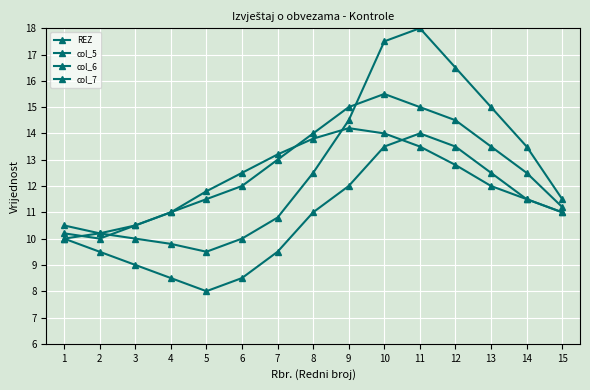

At how many categories does at least one series exceed 16?

3